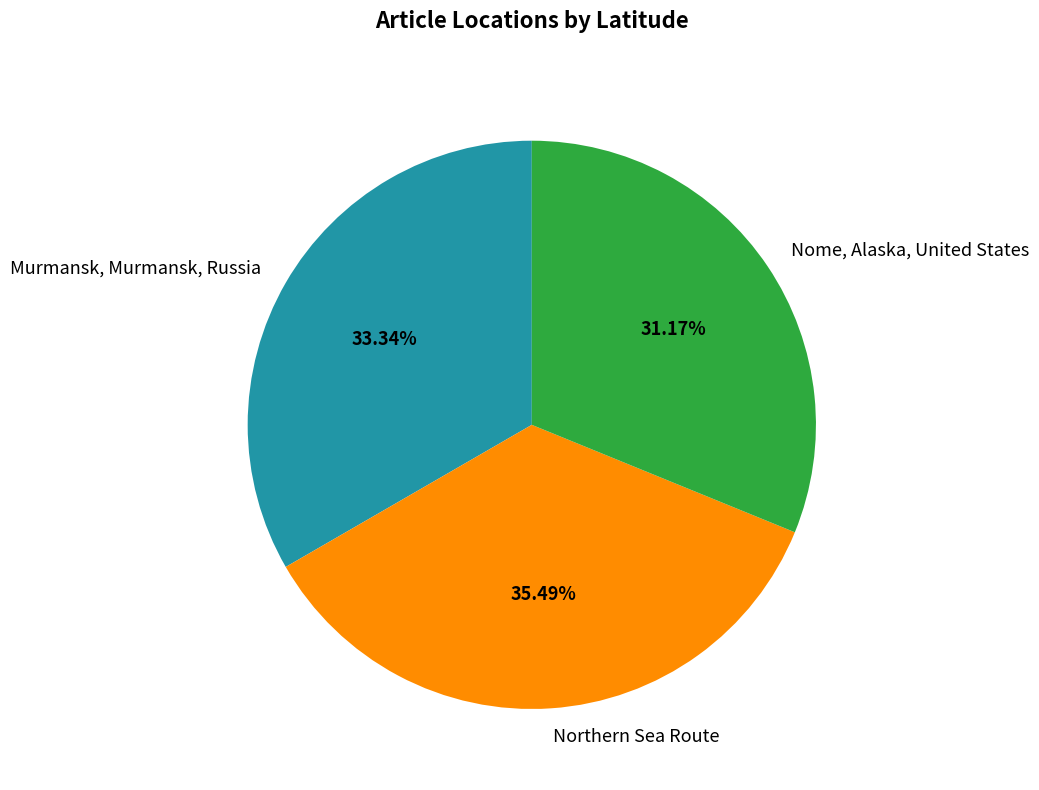

Do Nome, Alaska, United States and Northern Sea Route together represent more than half of the pie?

Yes